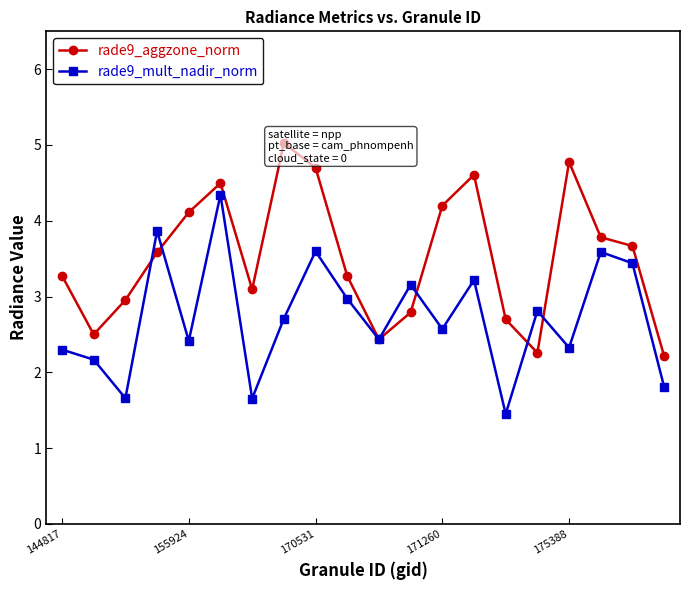

True or false: rade9_mult_nadir_norm has a value of 1.8 at 19.

True